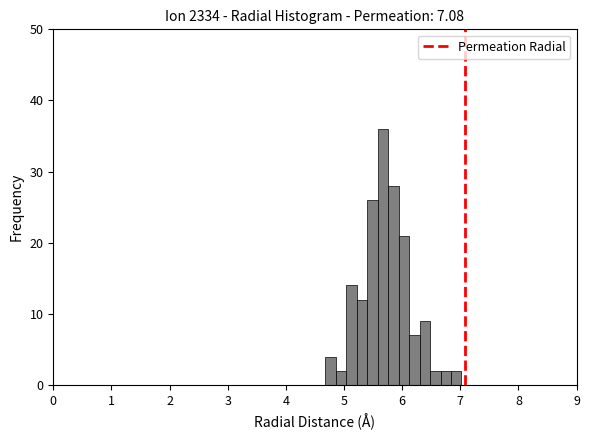

Read against the x-axis, roughly where is the centre of the tallest bar?

5.7